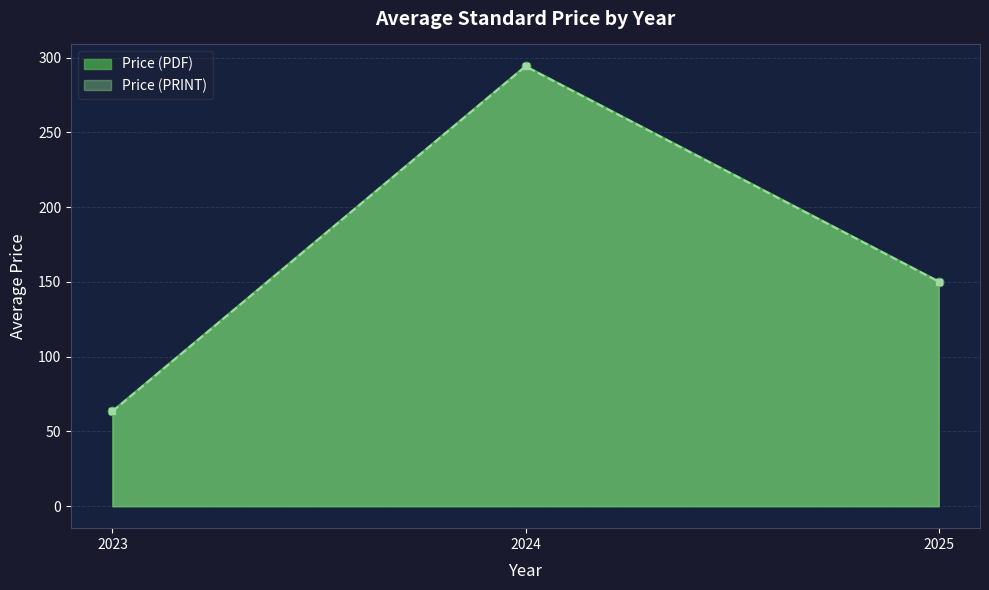

How many lines are shown in the chart?

2